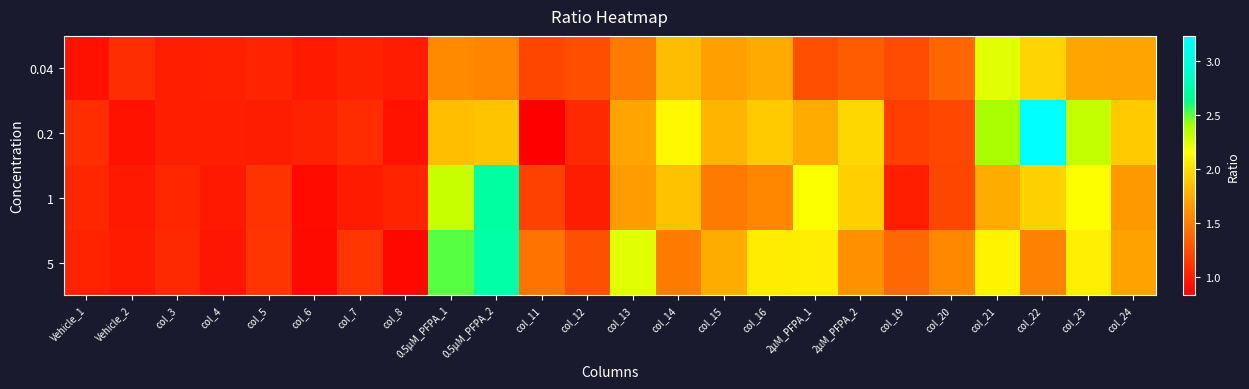

Reading right to left, what are all the values shown in this chart?

0.04: col_24=1.7	col_23=1.7	col_22=1.9	col_21=2.2	col_20=1.4	col_19=1.2	2μM_PFPA_2=1.3	2μM_PFPA_1=1.3	col_16=1.7	col_15=1.7	col_14=1.8	col_13=1.5	col_12=1.2	col_11=1.2	0.5μM_PFPA_2=1.5	0.5μM_PFPA_1=1.6	col_8=1.0	col_7=1.0	col_6=1.0	col_5=1.0	col_4=1.0	col_3=1.0	Vehicle_2=1.1	Vehicle_1=0.9
0.2: col_24=1.9	col_23=2.3	col_22=3.2	col_21=2.4	col_20=1.2	col_19=1.2	2μM_PFPA_2=2.0	2μM_PFPA_1=1.7	col_16=1.9	col_15=1.8	col_14=2.1	col_13=1.7	col_12=1.1	col_11=0.8	0.5μM_PFPA_2=1.9	0.5μM_PFPA_1=1.8	col_8=0.9	col_7=1.1	col_6=1.0	col_5=1.0	col_4=1.0	col_3=1.0	Vehicle_2=0.9	Vehicle_1=1.1
1: col_24=1.6	col_23=2.2	col_22=1.9	col_21=1.7	col_20=1.2	col_19=1.0	2μM_PFPA_2=1.9	2μM_PFPA_1=2.2	col_16=1.6	col_15=1.5	col_14=1.9	col_13=1.7	col_12=1.0	col_11=1.2	0.5μM_PFPA_2=2.7	0.5μM_PFPA_1=2.3	col_8=1.0	col_7=1.0	col_6=0.9	col_5=1.1	col_4=1.0	col_3=1.0	Vehicle_2=1.0	Vehicle_1=1.0
5: col_24=1.7	col_23=2.1	col_22=1.5	col_21=2.1	col_20=1.6	col_19=1.4	2μM_PFPA_2=1.6	2μM_PFPA_1=2.1	col_16=2.1	col_15=1.7	col_14=1.5	col_13=2.2	col_12=1.3	col_11=1.4	0.5μM_PFPA_2=2.7	0.5μM_PFPA_1=2.5	col_8=0.9	col_7=1.1	col_6=0.9	col_5=1.1	col_4=0.9	col_3=1.1	Vehicle_2=1.0	Vehicle_1=1.0